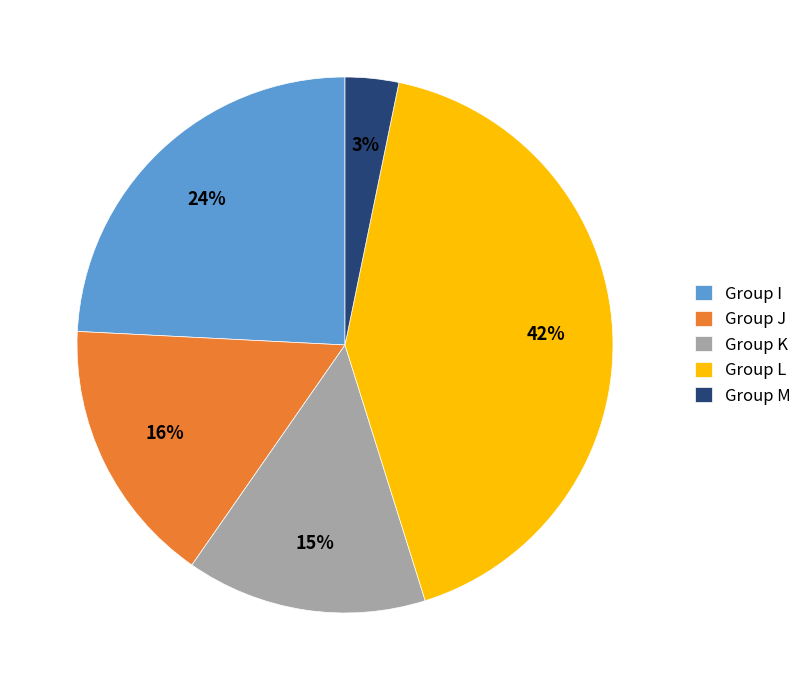

To the nearest percent, what is the average slice percentage?

20%